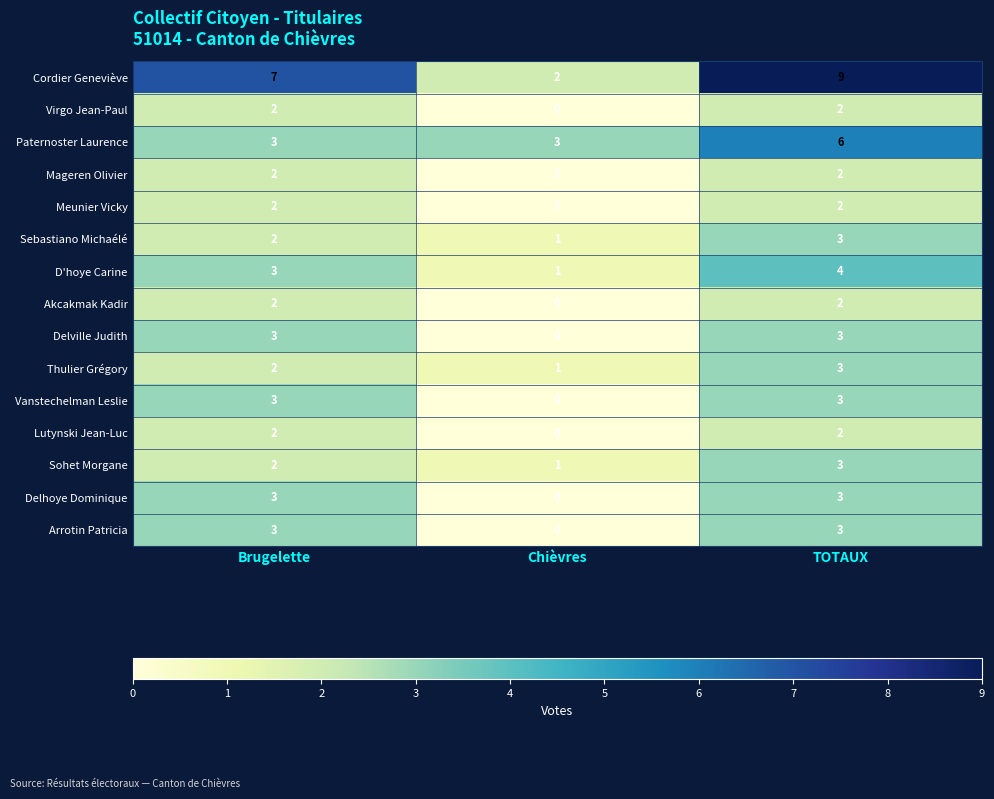

What is the sum of the Lutynski Jean-Luc values at TOTAUX and Brugelette?

4